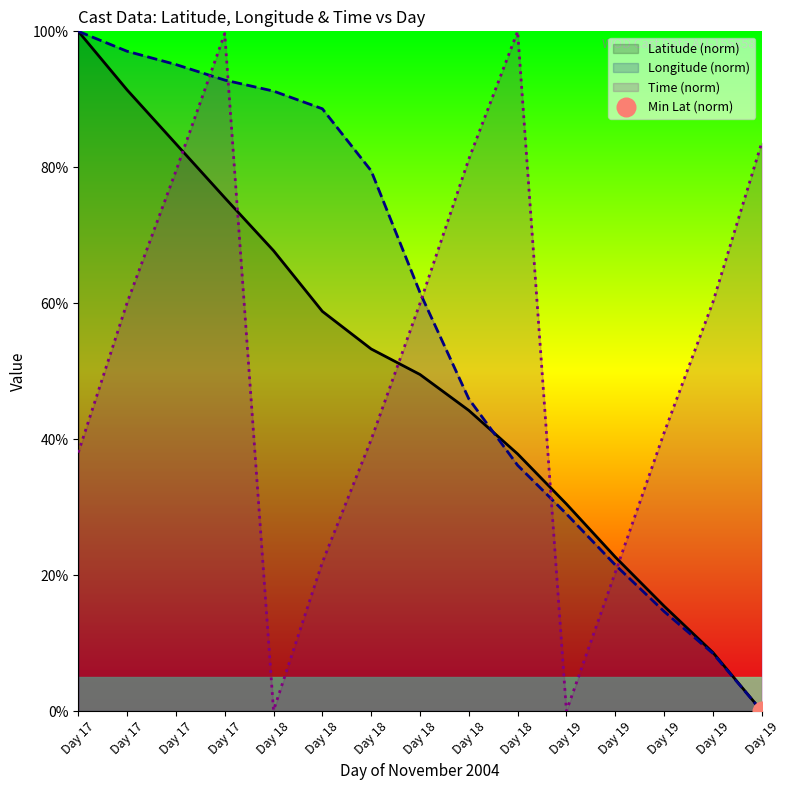

Which series reaches the maximum Y coordinate?

Latitude